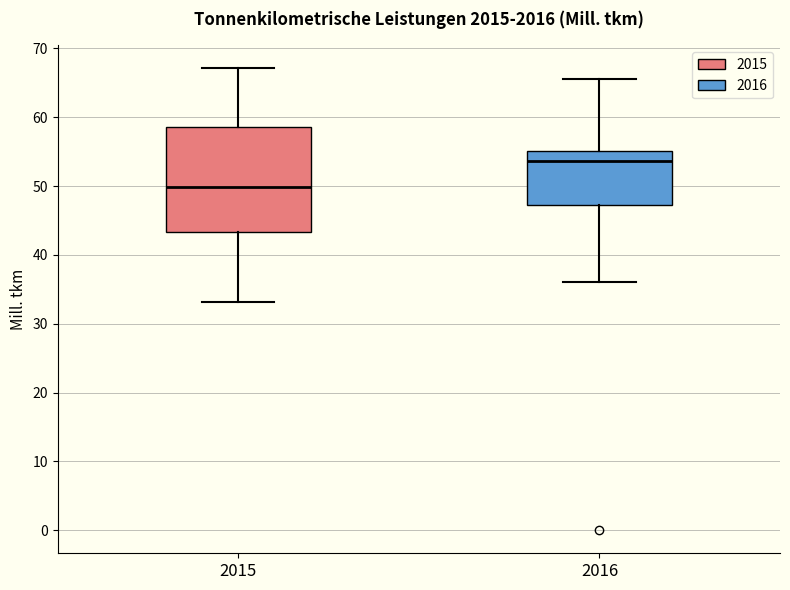

Where does the lower whisker of the box at x = 2015 end on the y-axis? The values are not printed on the chart, so give them approximately, as read against the axis.

33